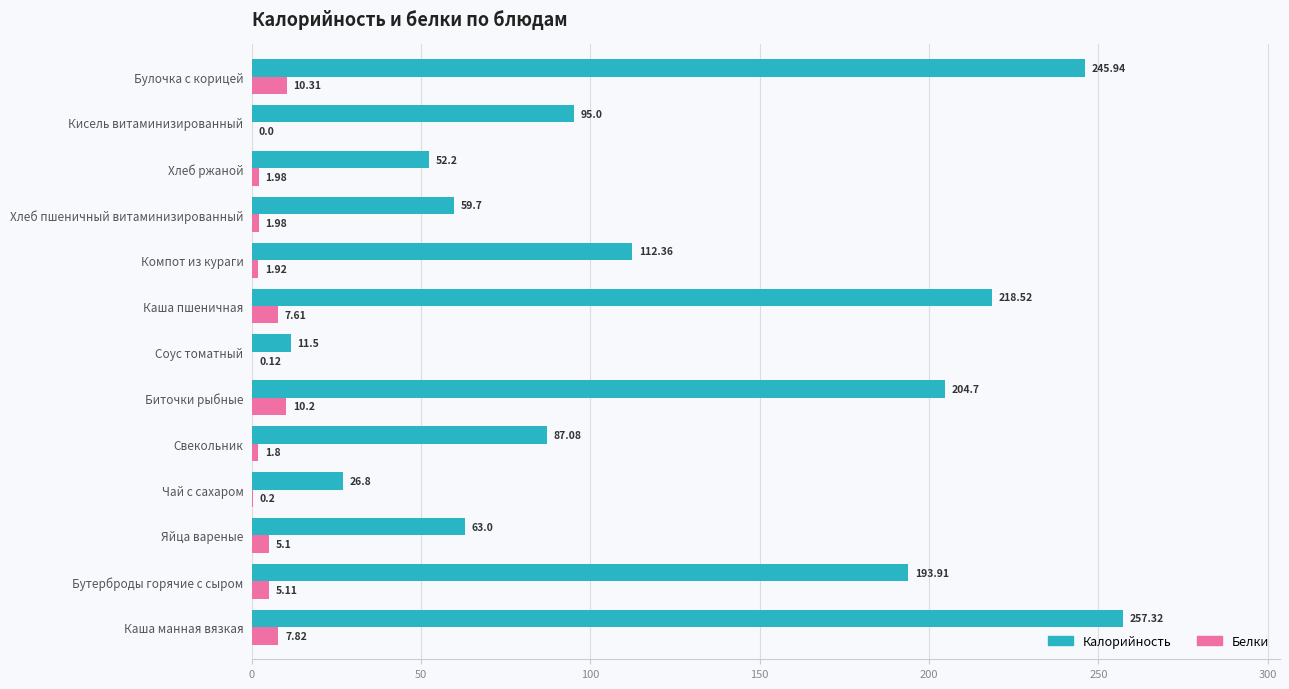

What are all the series names shown in the legend?

Калорийность, Белки